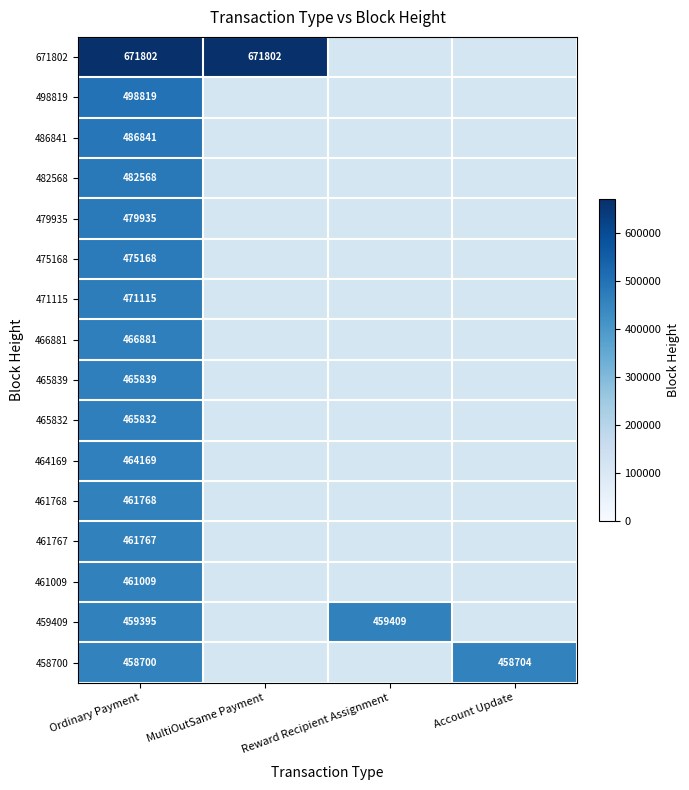

What is the difference between the highest and lowest values at Ordinary Payment?

213102